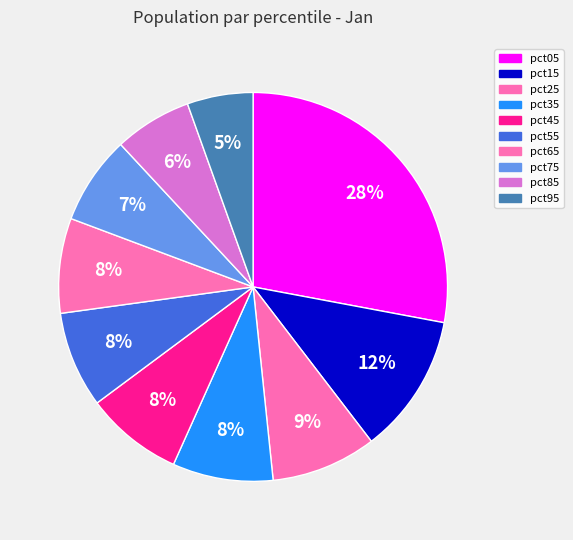

Do pct95 and pct75 together represent more than half of the pie?

No